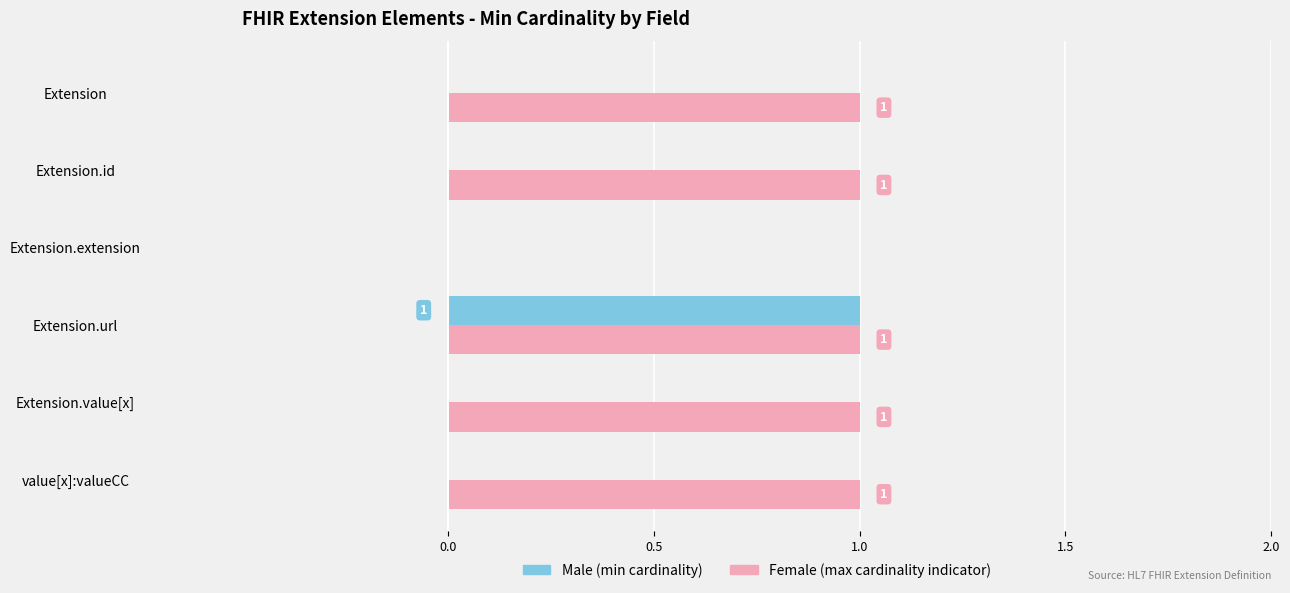

At which category is the sum across all series the highest?

Extension.url